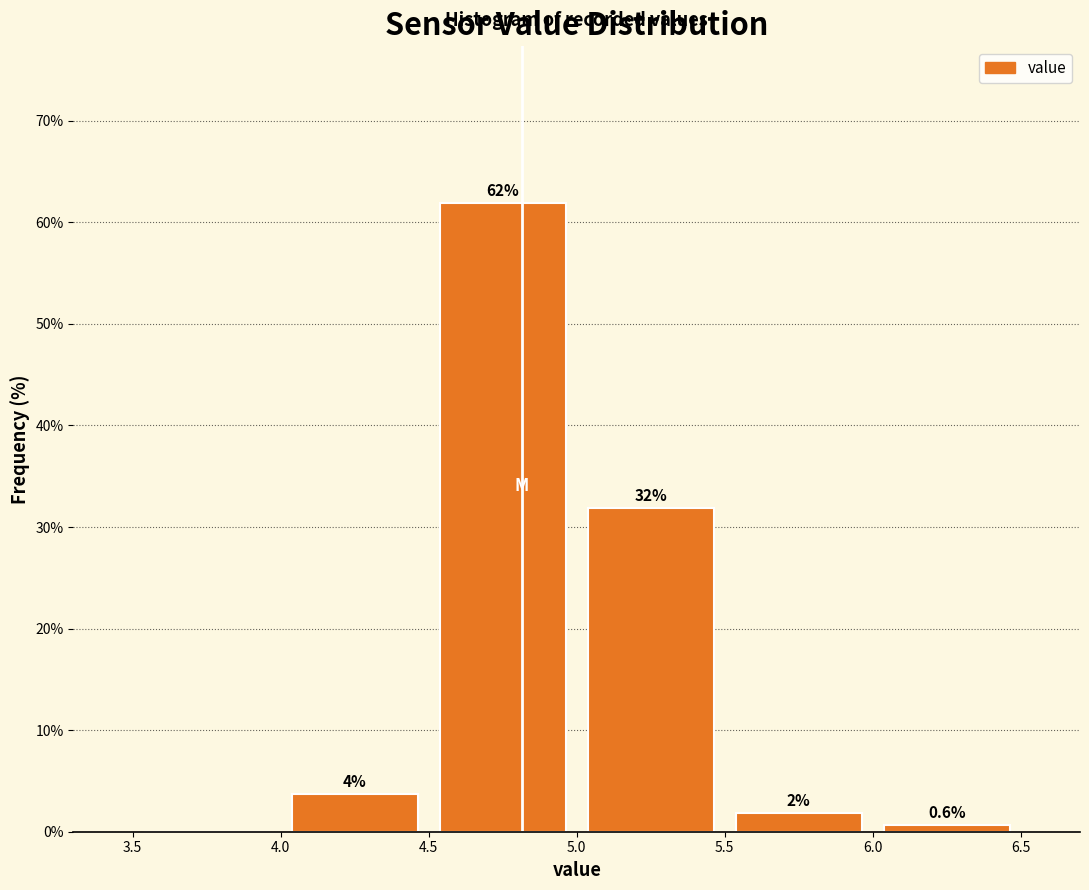

Which range on the x-axis has the tallest bar?

4.5 to 5.0